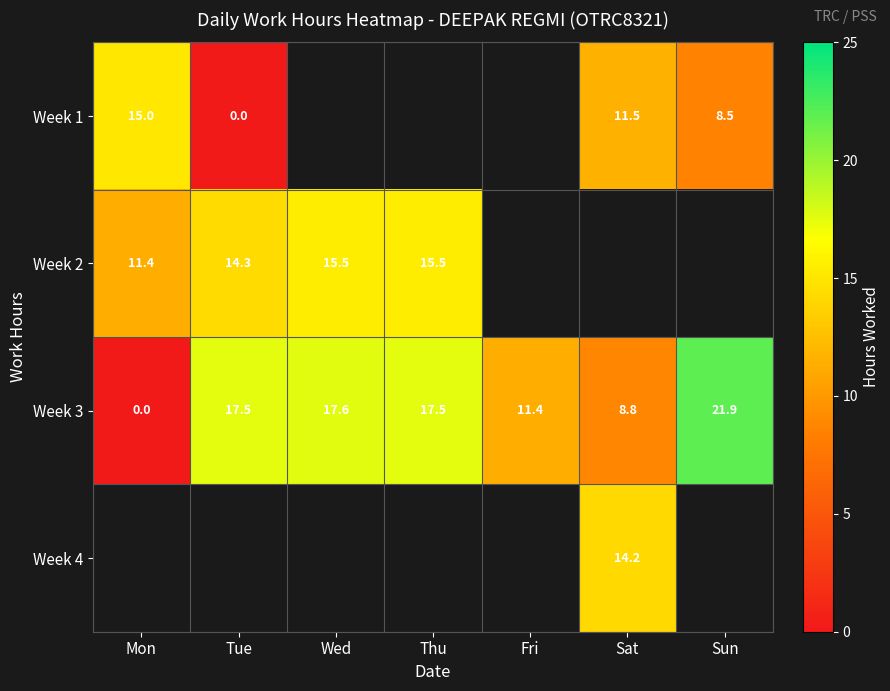

True or false: Week 1 has a value of 20.3 at Mon.

False